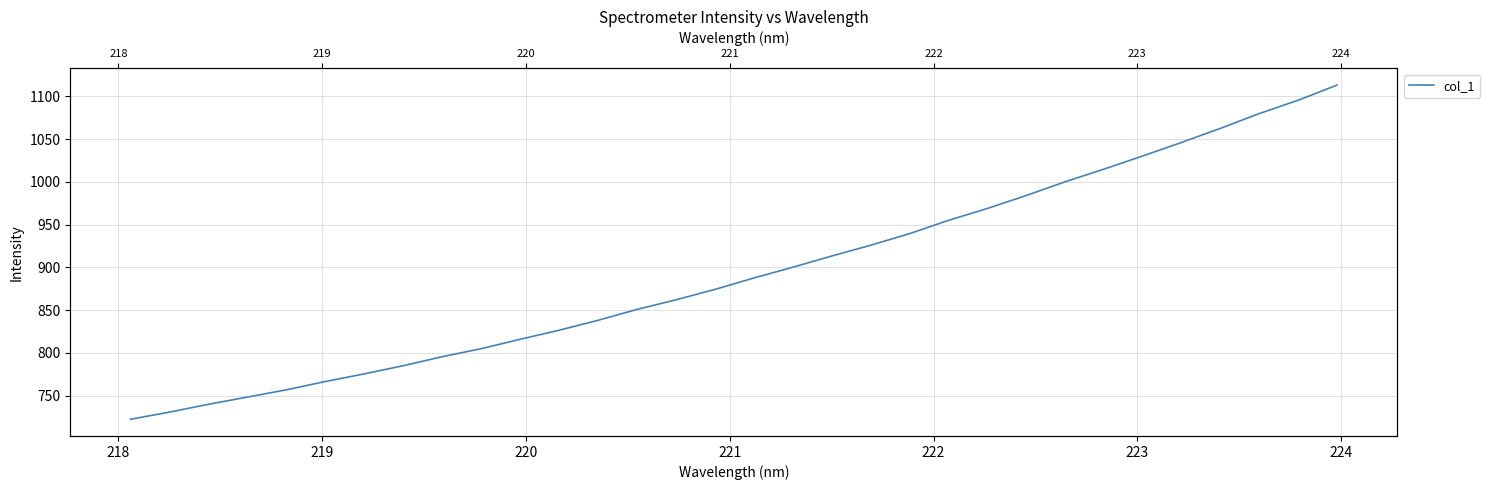

What is the smallest value displayed?

722.4